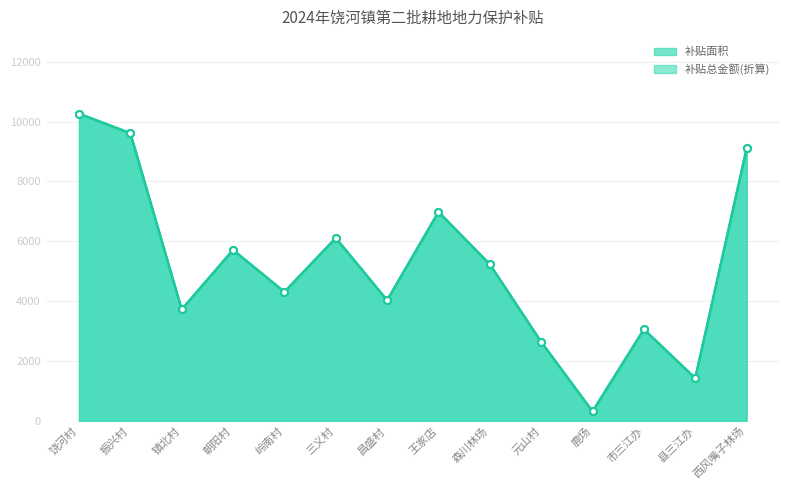

List the series in order of their peak value, lowest first.

补贴面积, 补贴总金额(折算)